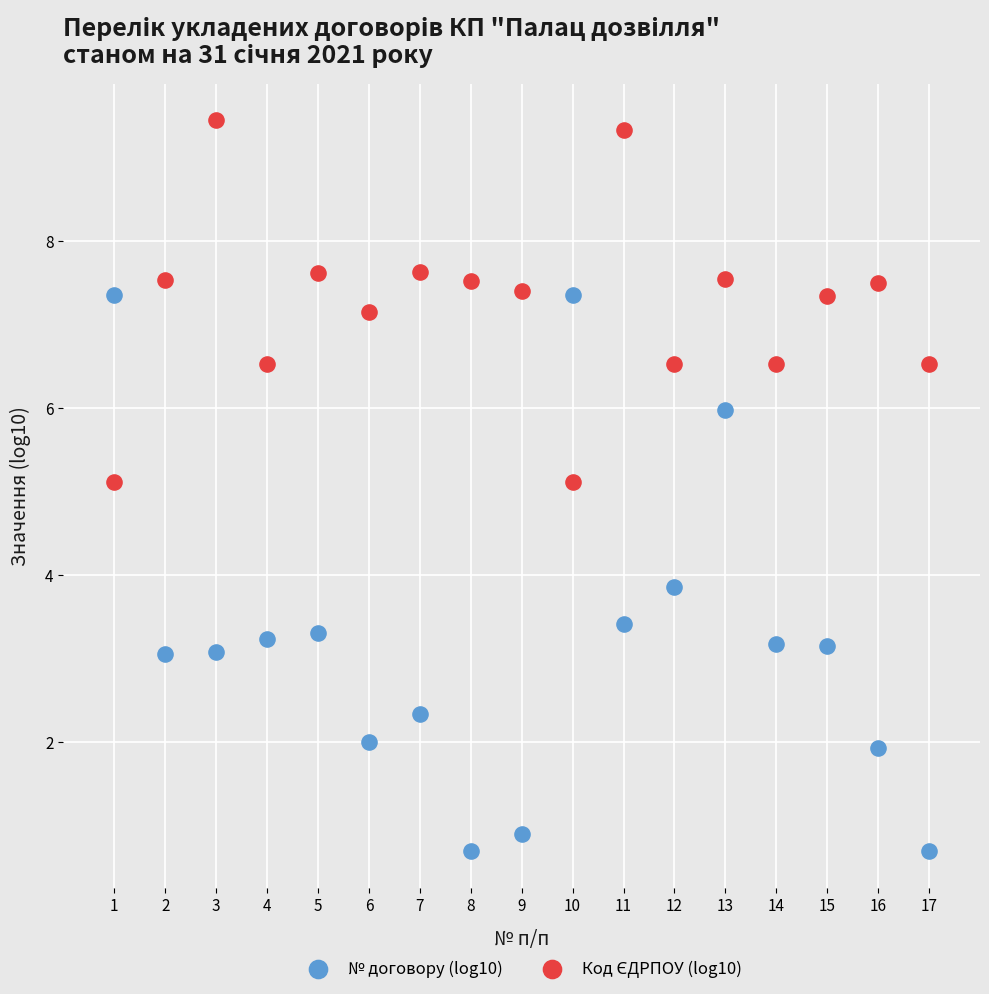

Across all data points, what is the range of X values (max minus min)?

16.0